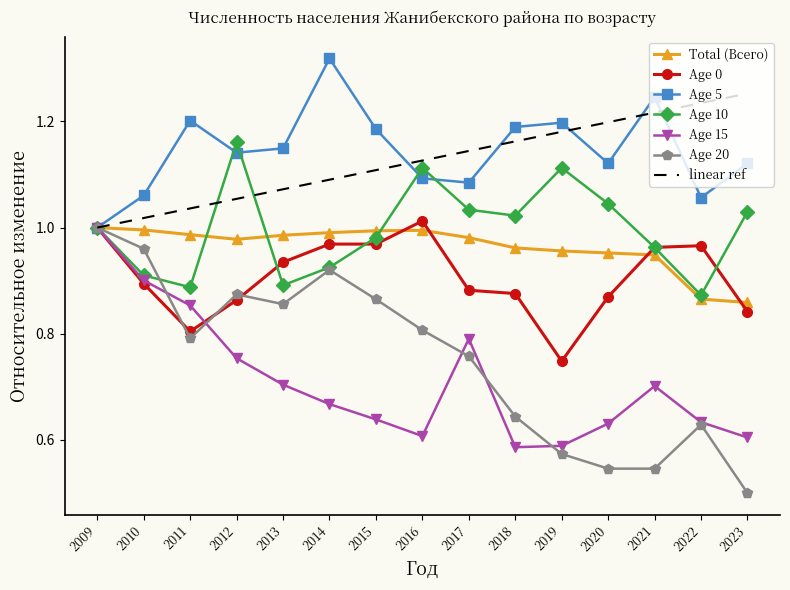

How many values in the Age 5 series exceed 1?

14